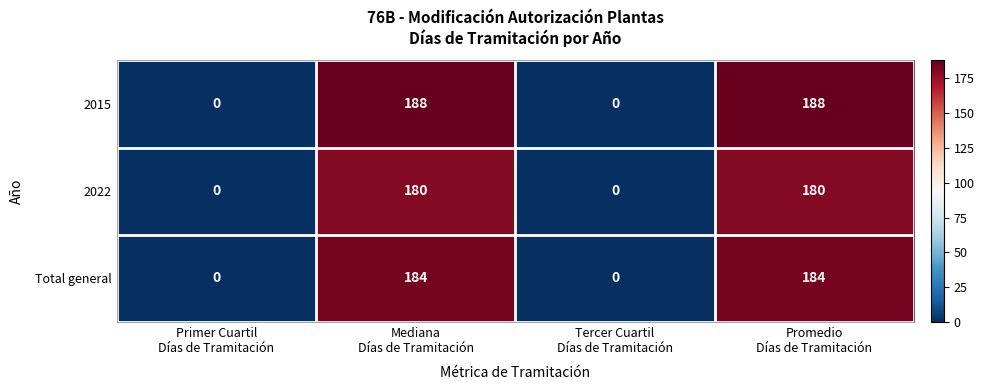

Reading right to left, transcribe all the data shown in this chart.

2015: 188	0	188	0
2022: 180	0	180	0
Total general: 184	0	184	0